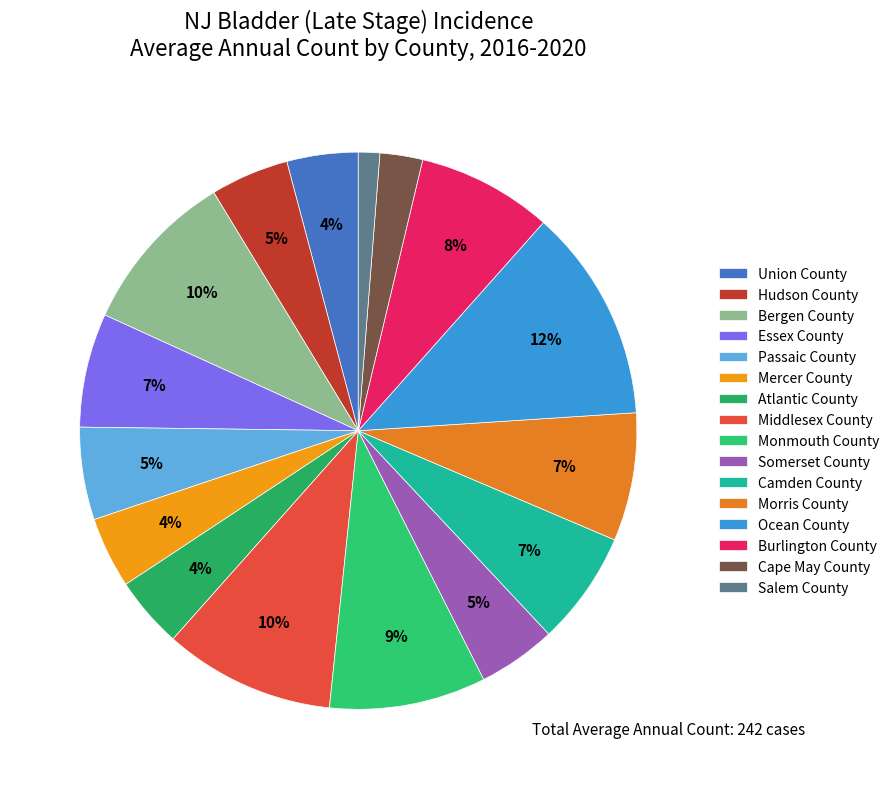

Which slice is the largest?

Ocean County